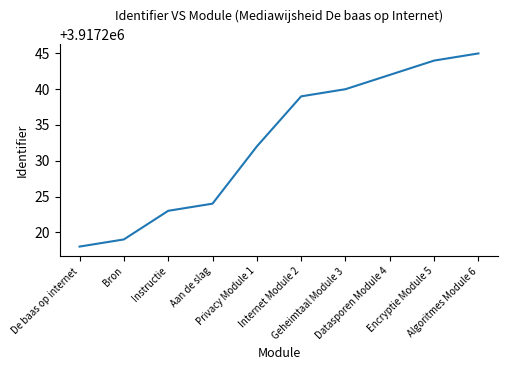

List the labels in order of value, largest first.

Algoritmes Module 6, Encryptie Module 5, Datasporen Module 4, Geheimtaal Module 3, Internet Module 2, Privacy Module 1, Aan de slag, Instructie, Bron, De baas op internet